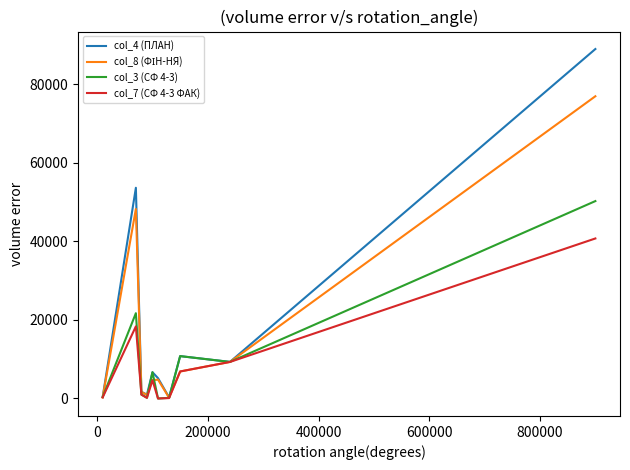

True or false: col_7 (СФ 4-3 ФАК) has more than 2 interior local peaks.

False